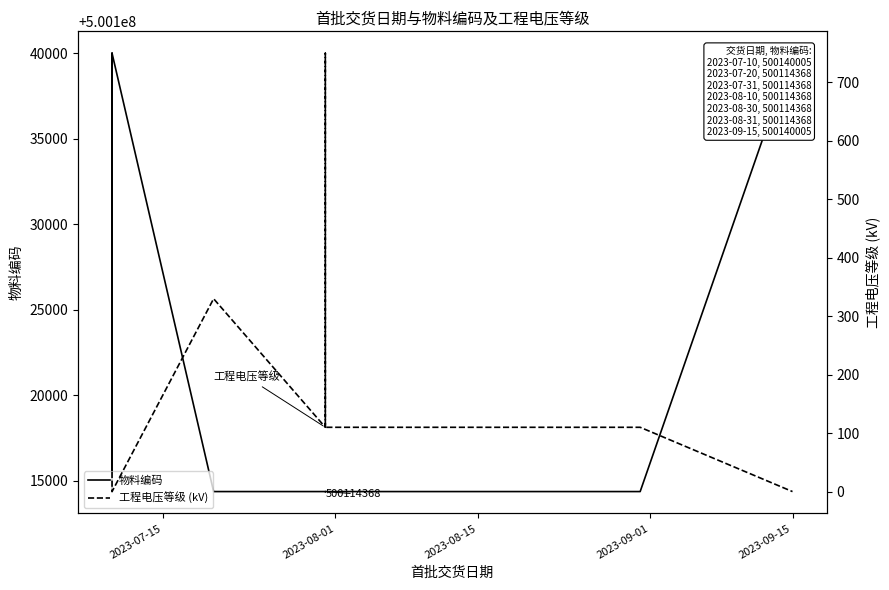

The 物料编码 series shows 862128314 at 13. True or false?

False